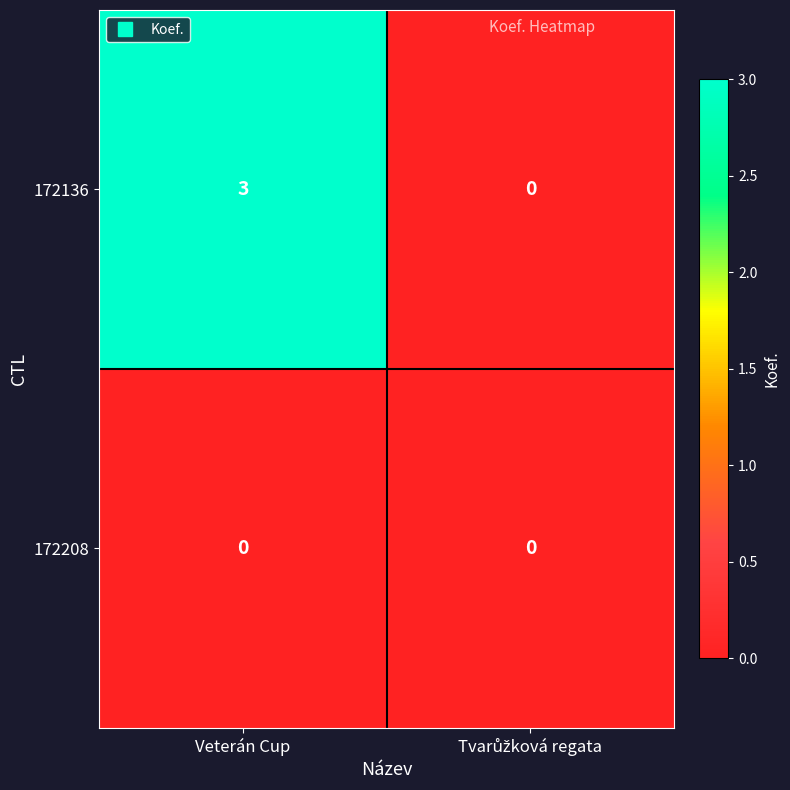

Count the number of data series in this chart.

2